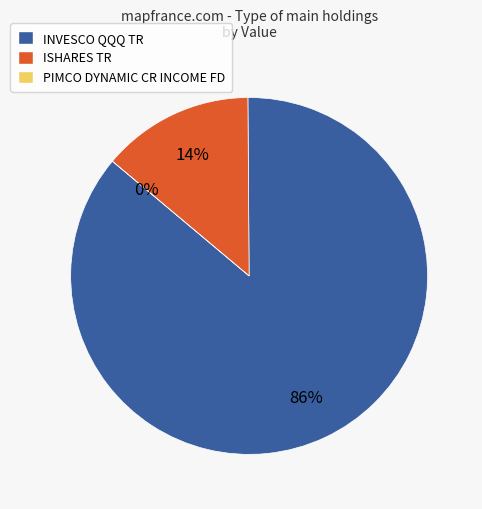

Is it true that ISHARES TR is 14% of the pie?

True